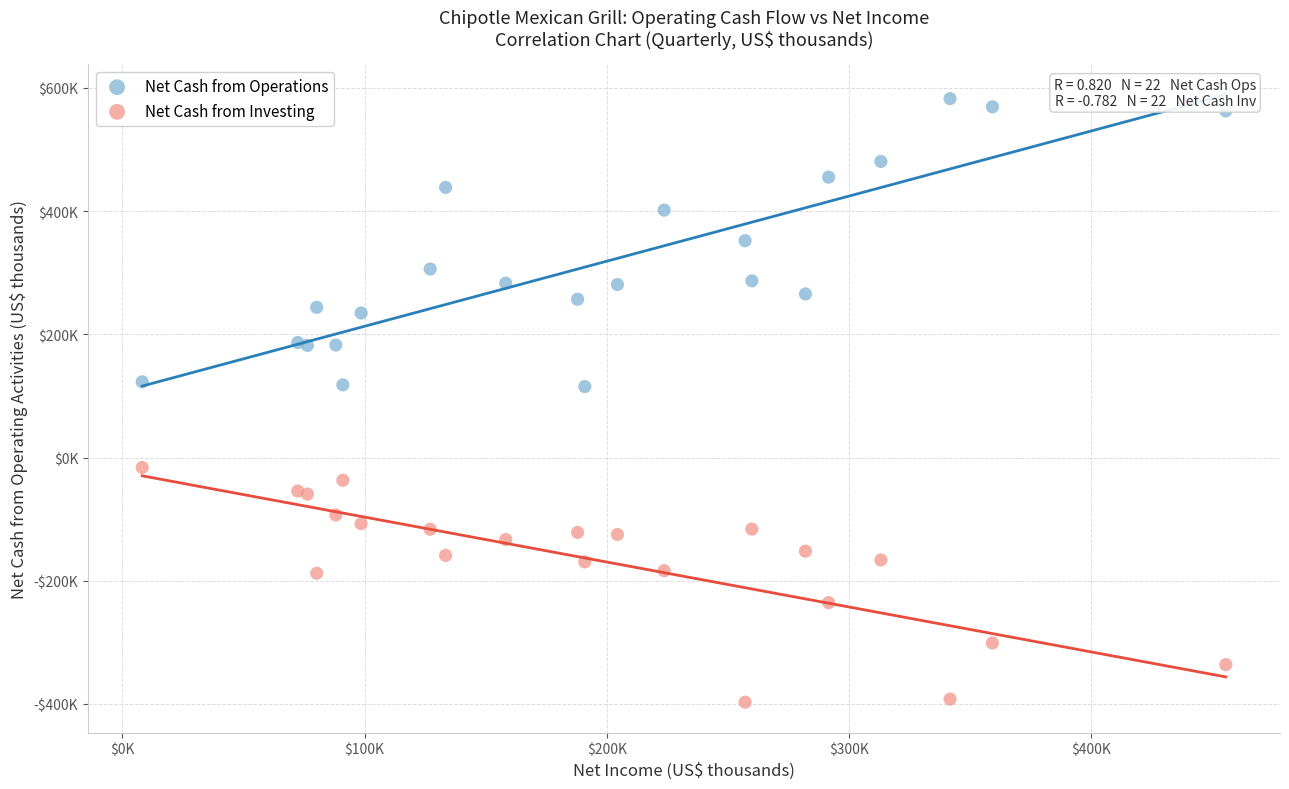

Which series contains the highest Y value?

Net Cash from Operations